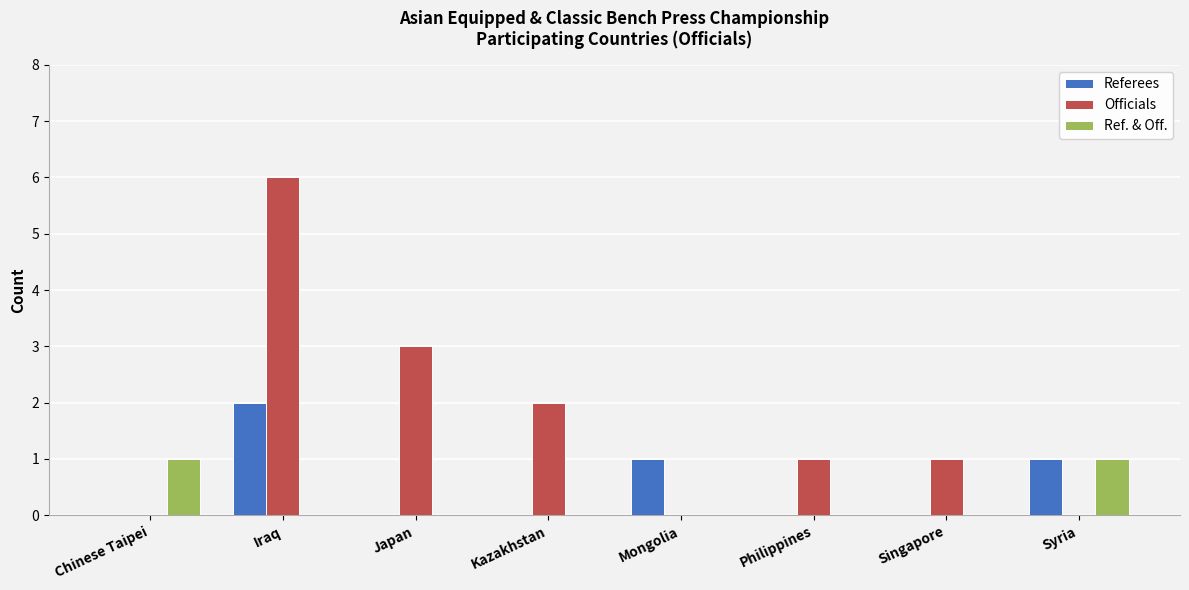

What is the sum of all Referees values?

4